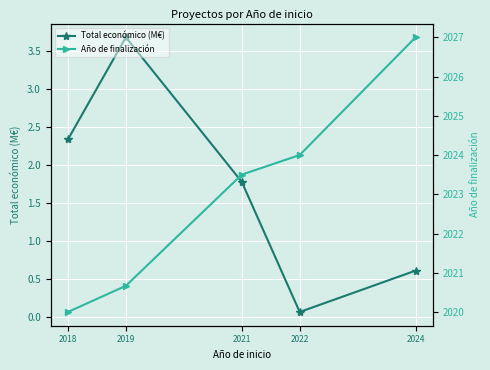

What is the highest value of the Total económico (M€) series?

3.7